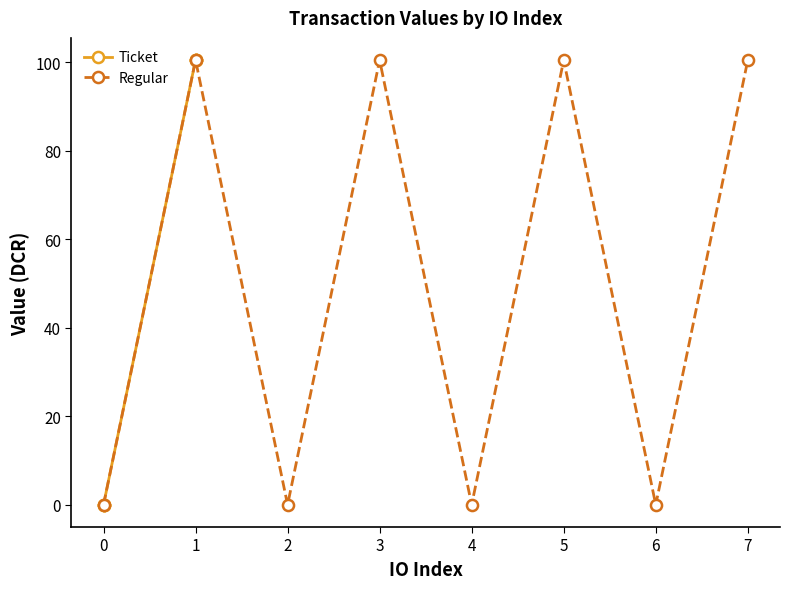

At which category does Regular reach its first local peak?

1